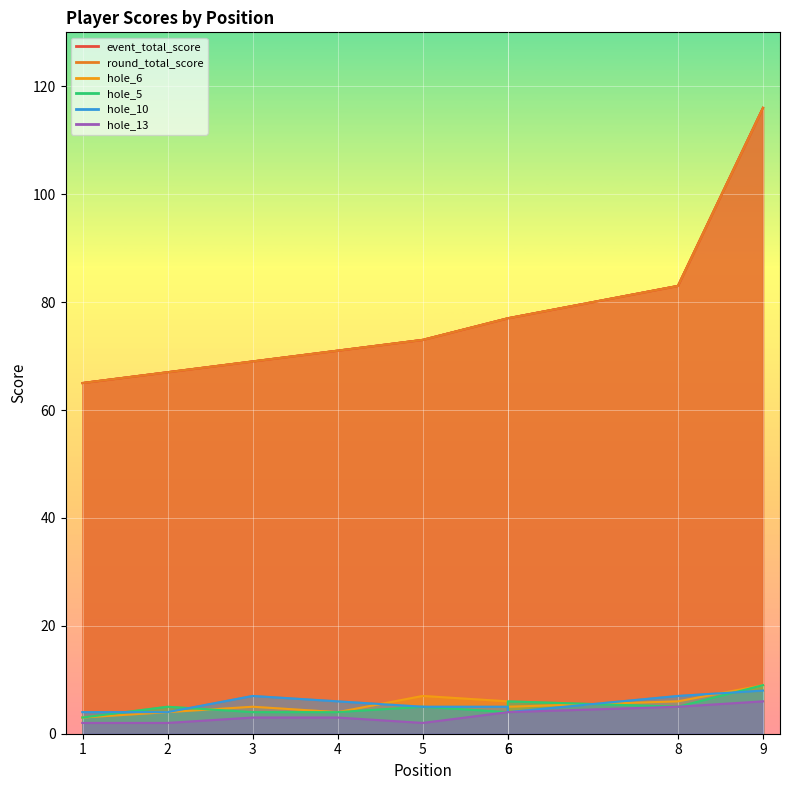

True or false: round_total_score has more than 2 interior local peaks.

False